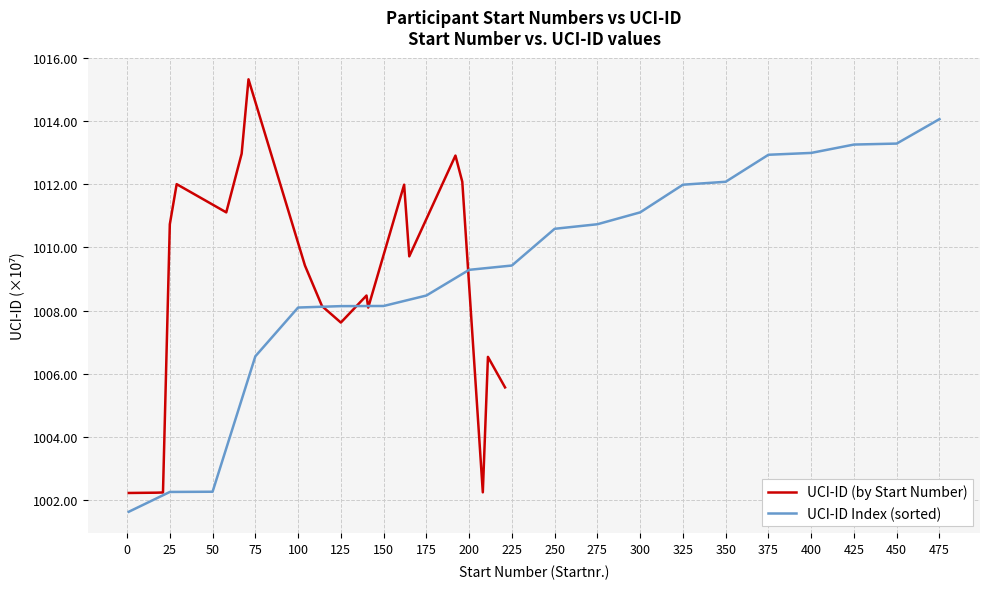

Does the chart have visible grid lines?

Yes